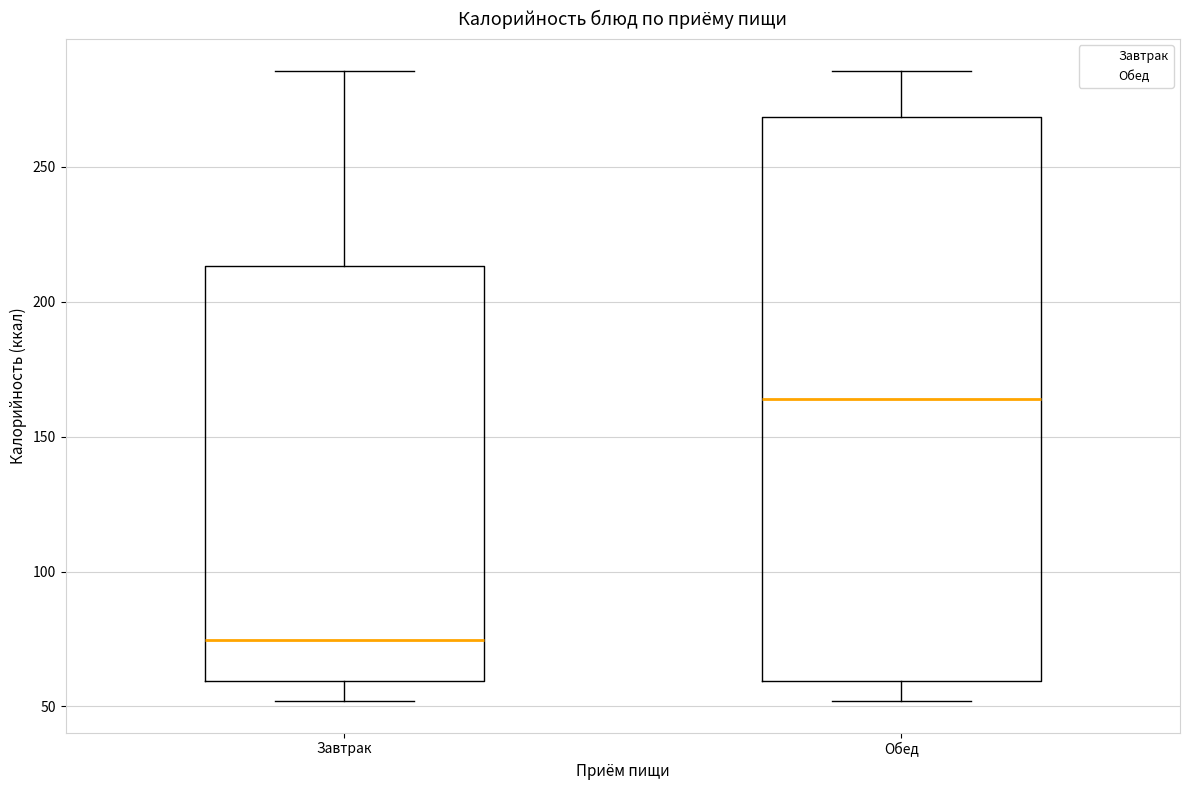

Reading left to right, read every box against the y-axis: the position of its median line, the range the box covers, and the ends of its whiskers. The values are not printed on the chart, so give them approximately, as read against the axis.

Завтрак: median 75, box 60 to 215, whiskers 50 to 285
Обед: median 165, box 60 to 270, whiskers 50 to 285